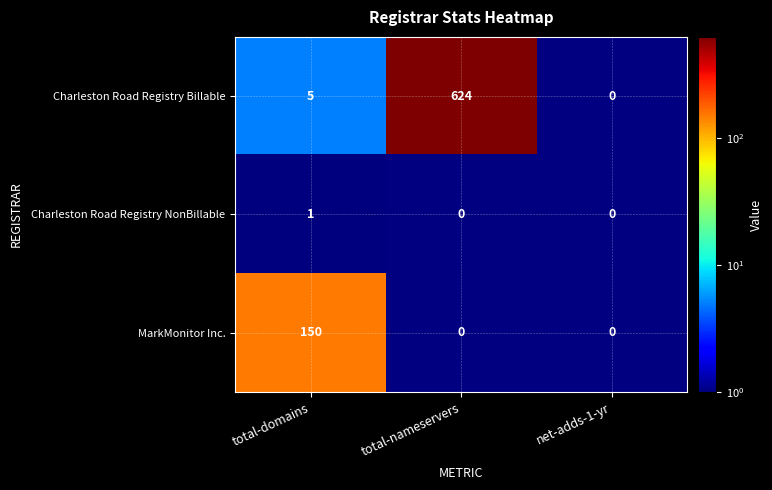

At which label is Charleston Road Registry Billable closest to 312?

total-domains